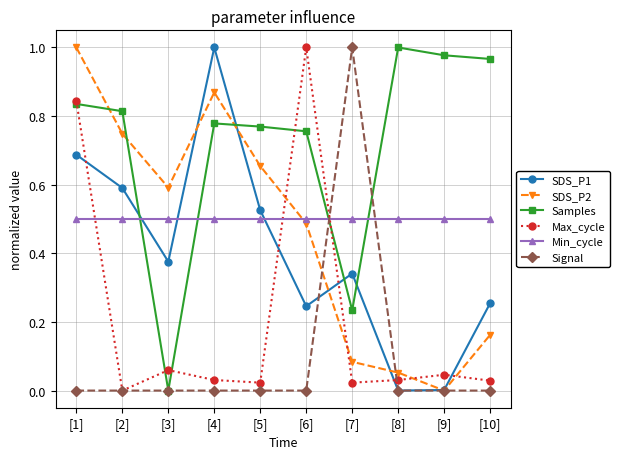

The Signal series shows 0.0 at [9]. True or false?

True